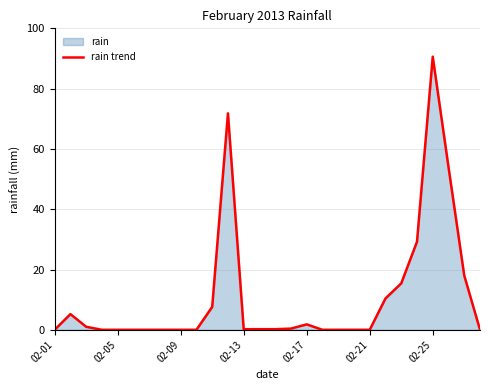

What is the difference between the maximum and minimum values?

90.6